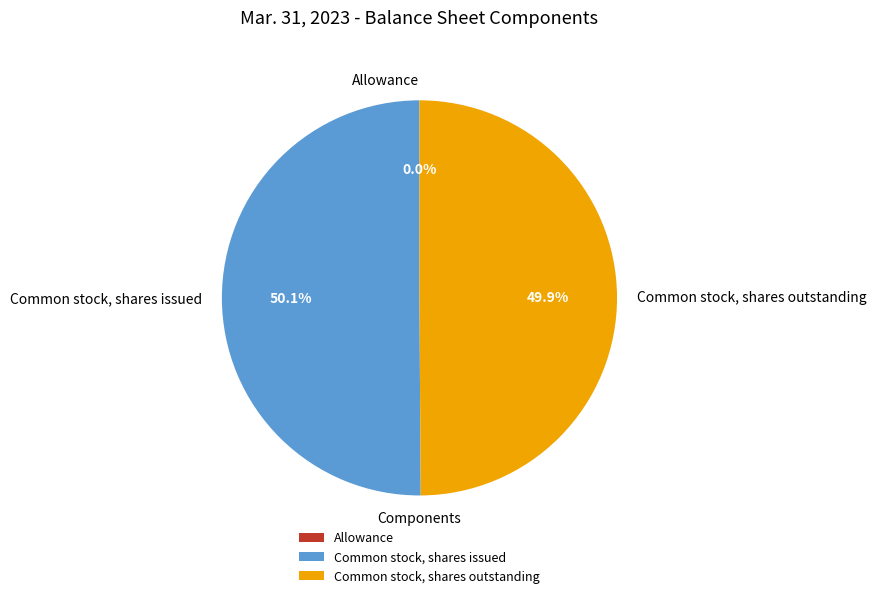

How much of the chart is everything except Common stock, shares issued?

49.9%